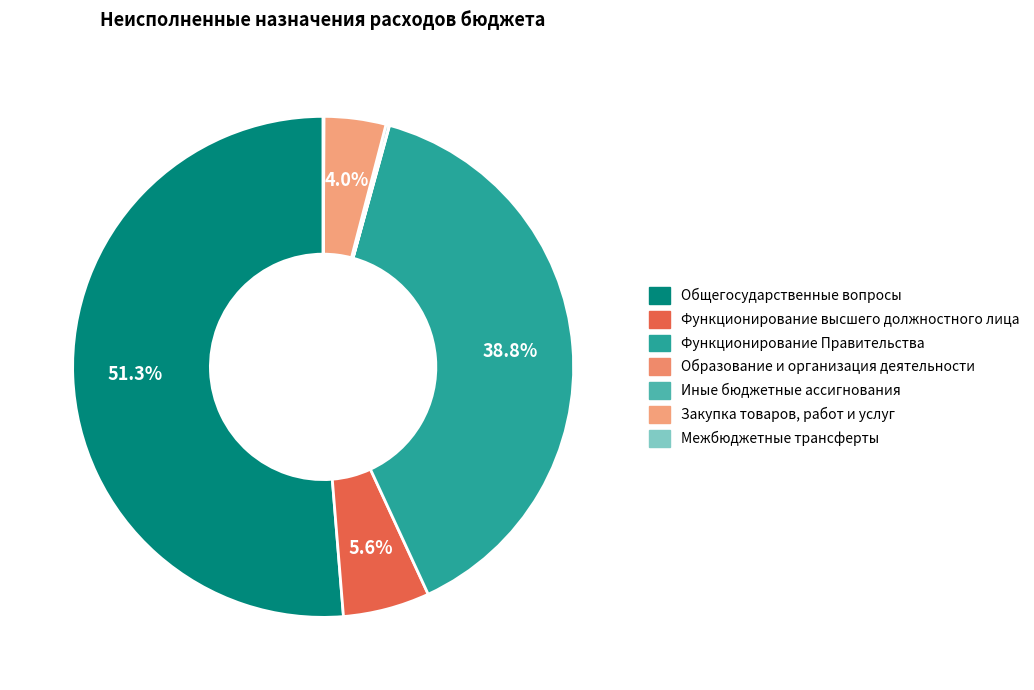

Does any single category account for the majority?

Yes